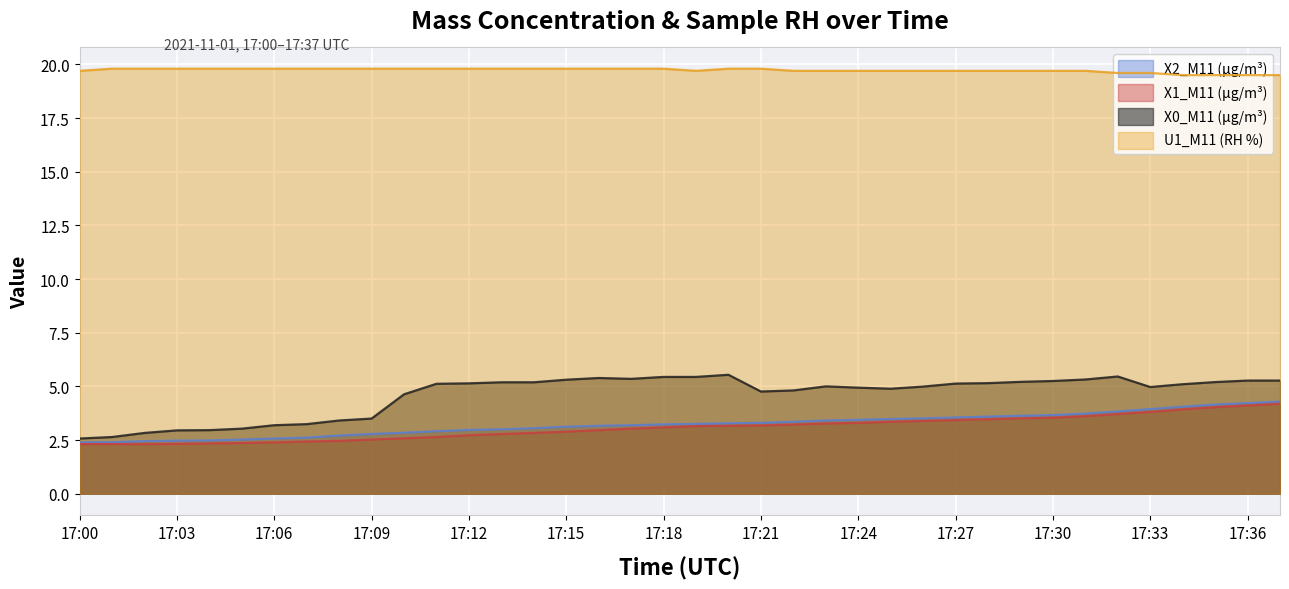

Which series has the largest range (max minus min)?

X0_M11 (μg/m³)